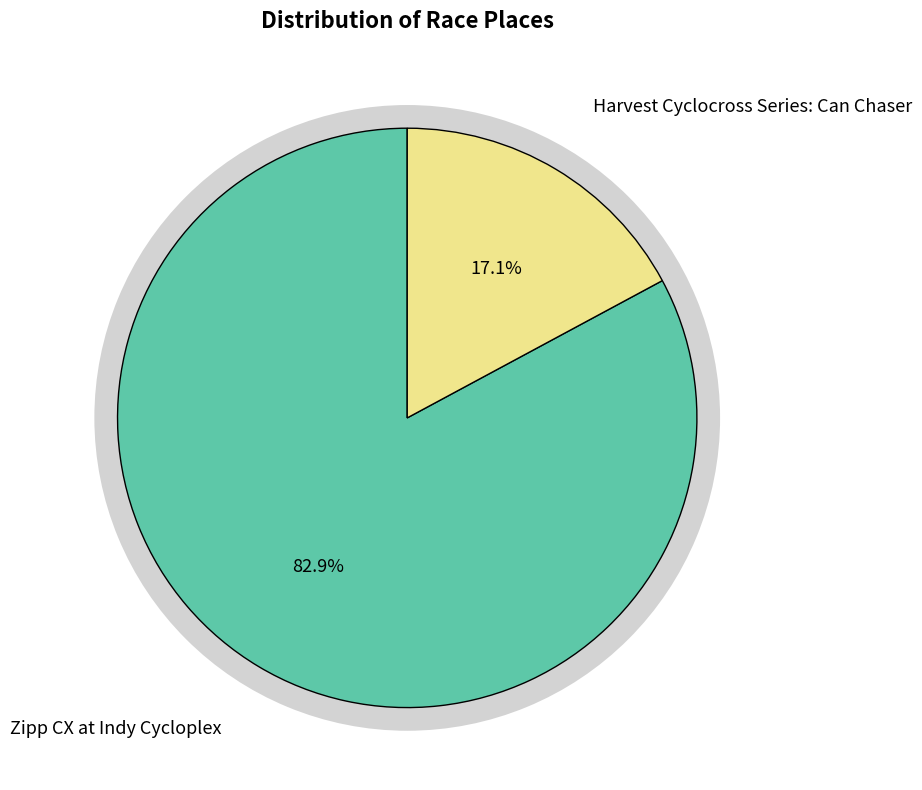

How many segments does this pie chart have?

2